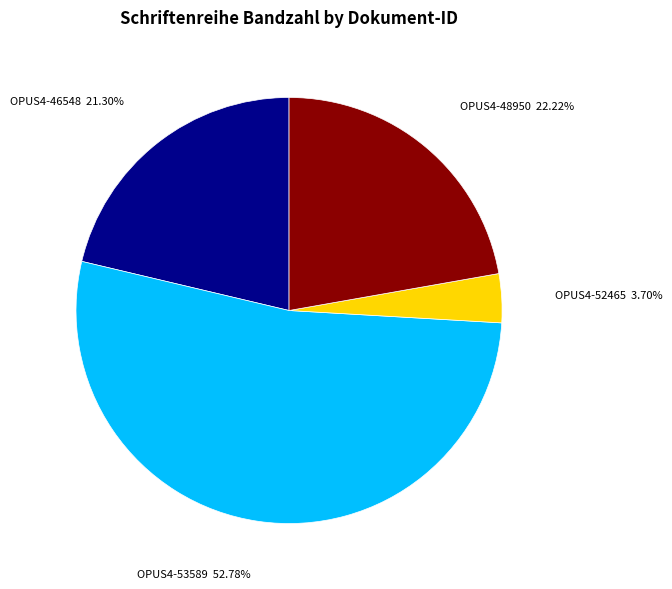

Rank the categories by value from lowest to highest.

OPUS4-52465, OPUS4-46548, OPUS4-48950, OPUS4-53589